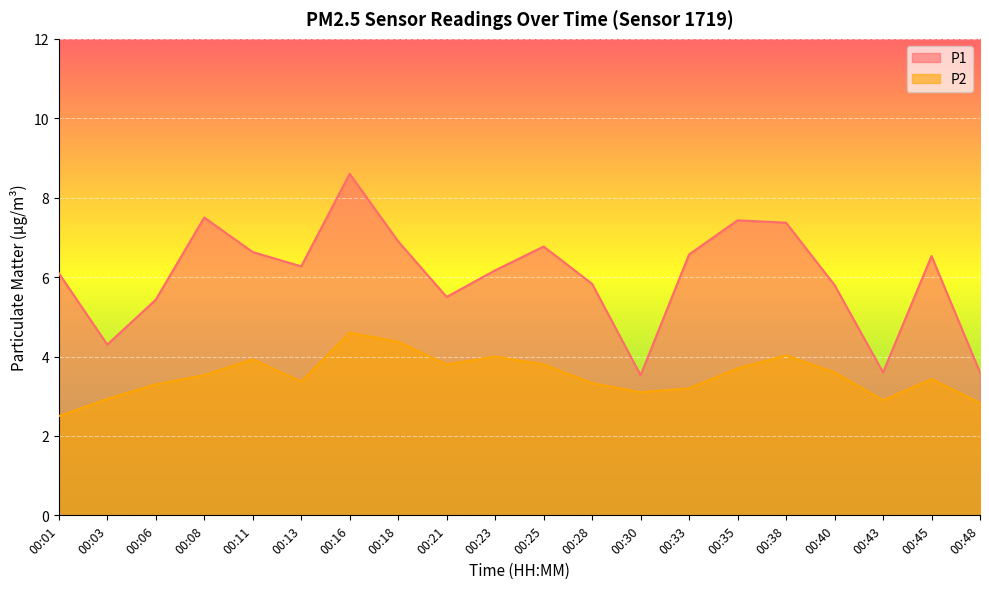

List the labels in order of P1 value, smallest first.

00:30, 00:43, 00:48, 00:03, 00:06, 00:21, 00:40, 00:28, 00:01, 00:23, 00:13, 00:45, 00:33, 00:11, 00:25, 00:18, 00:38, 00:35, 00:08, 00:16